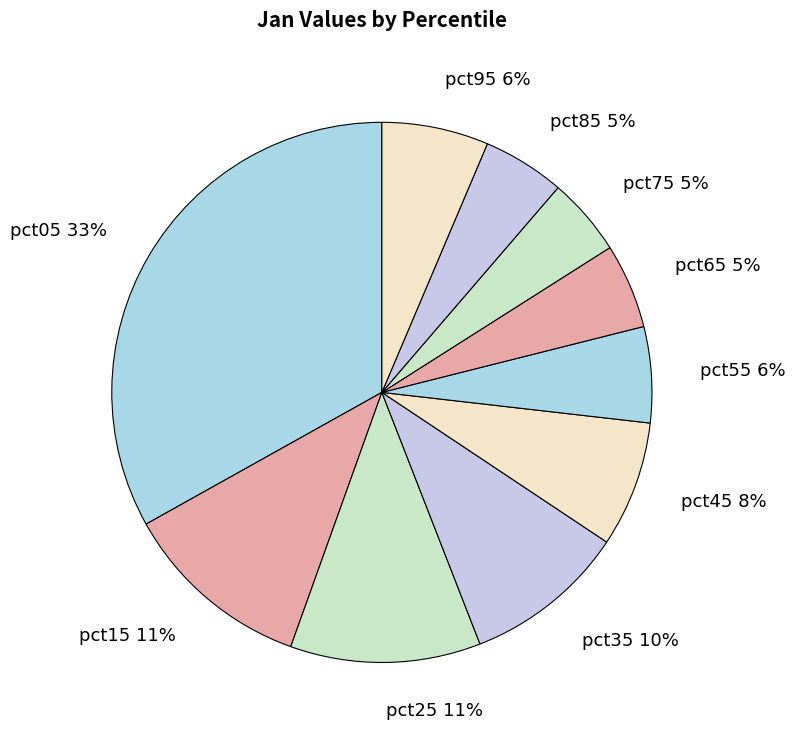

What percentage is the pct85 slice, to the nearest percent?

5%